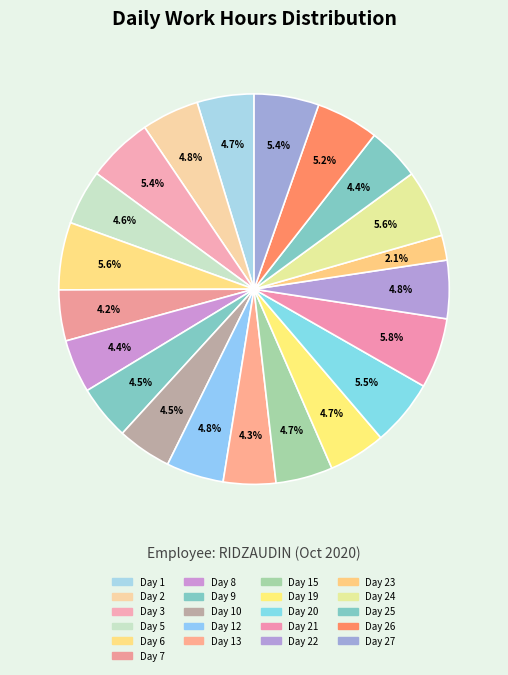

How much of the chart is everything except Day 22?

95.2%